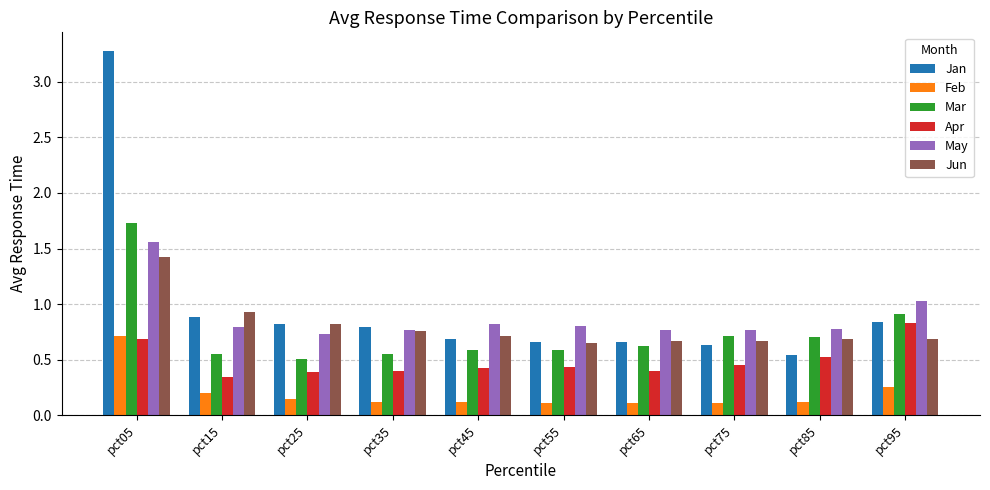

What is the total value across all series at pct55?

3.2